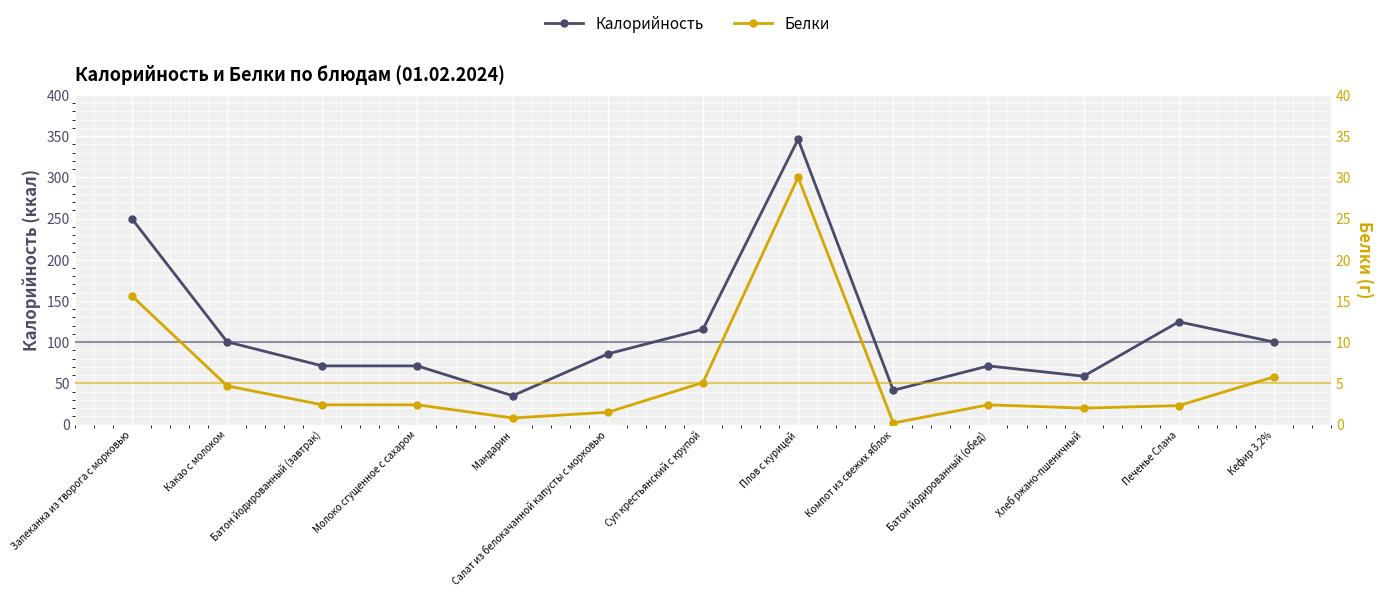

Which label corresponds to the smallest value in the chart?

Компот из свежих яблок